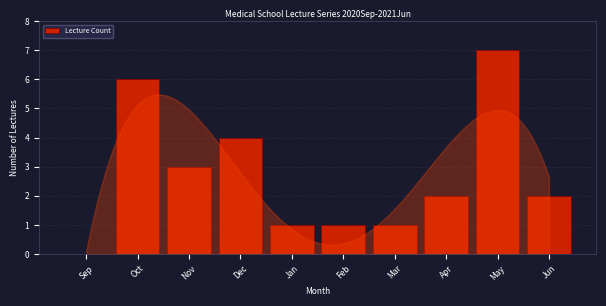

Reading left to right, list all the values displayed in this chart.

Sep=0	Oct=6	Nov=3	Dec=4	Jan=1	Feb=1	Mar=1	Apr=2	May=7	Jun=2